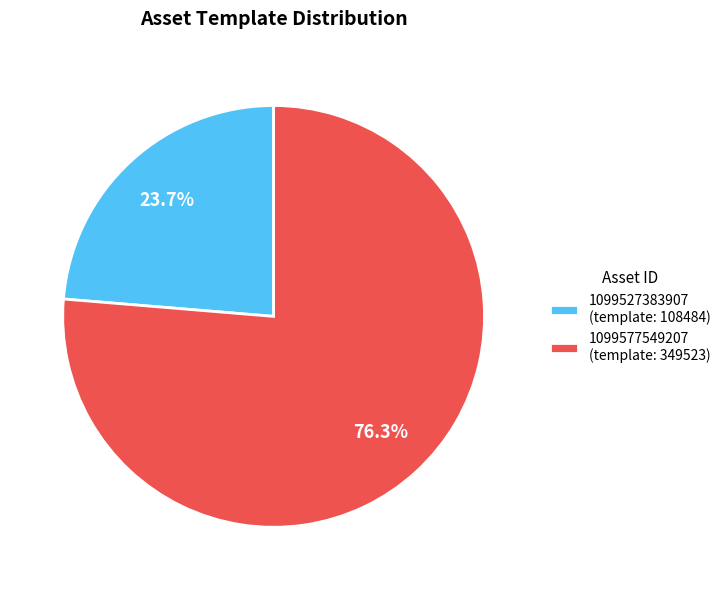

To the nearest percent, what is the difference between the largest and smallest slice percentages?

53%